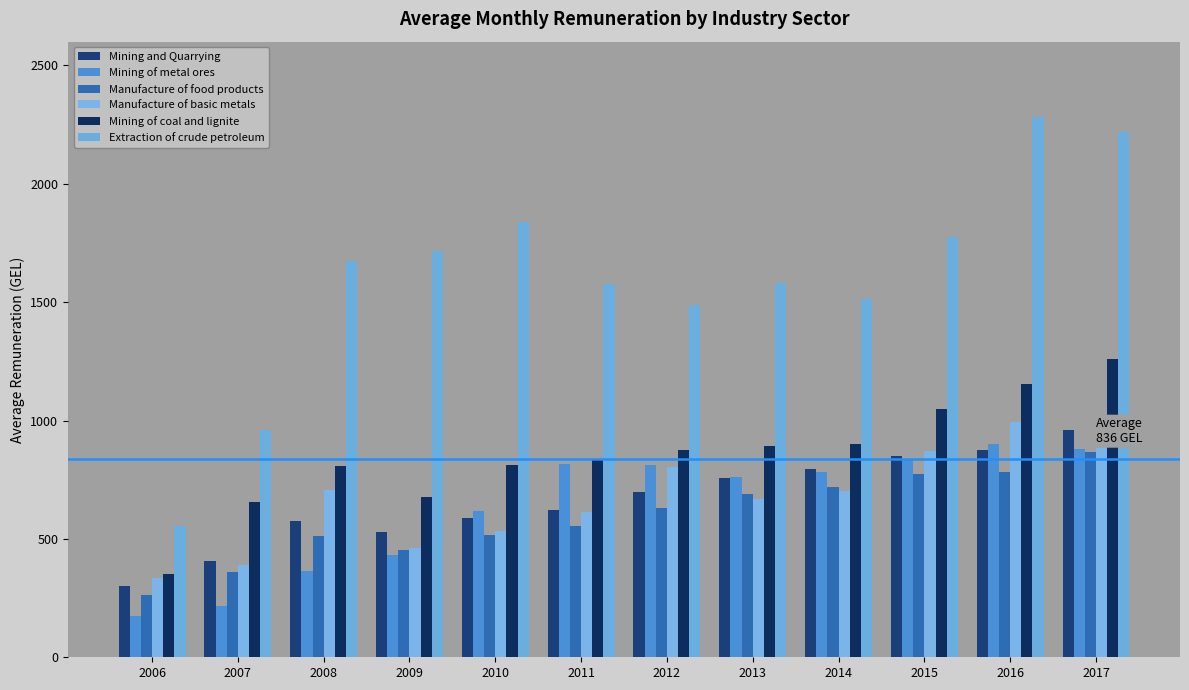

Which series has the largest total across all categories?

Extraction of crude petroleum